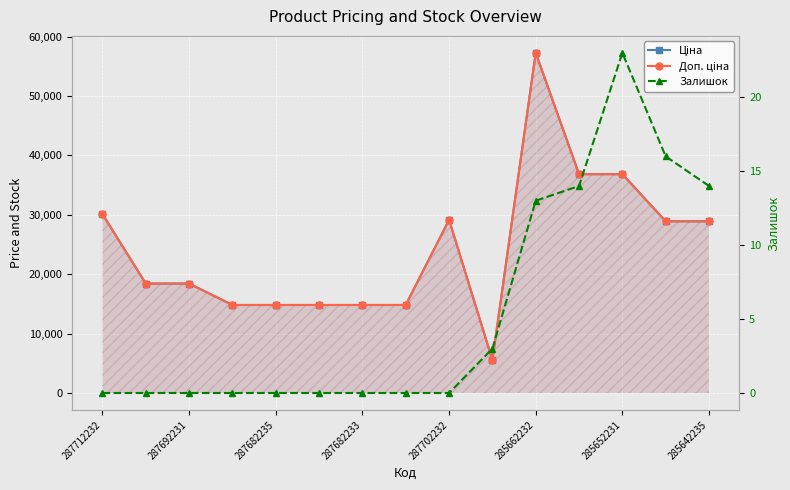

True or false: Ціна and Залишок intersect in this chart.

False